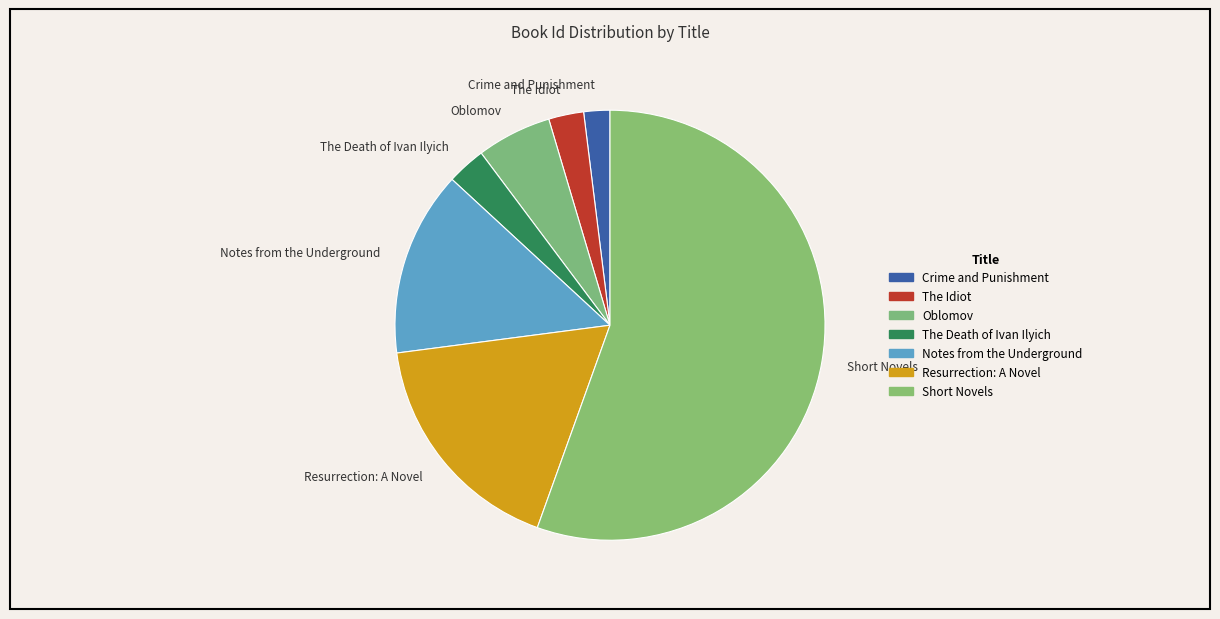

Which slice is the smallest?

Crime and Punishment